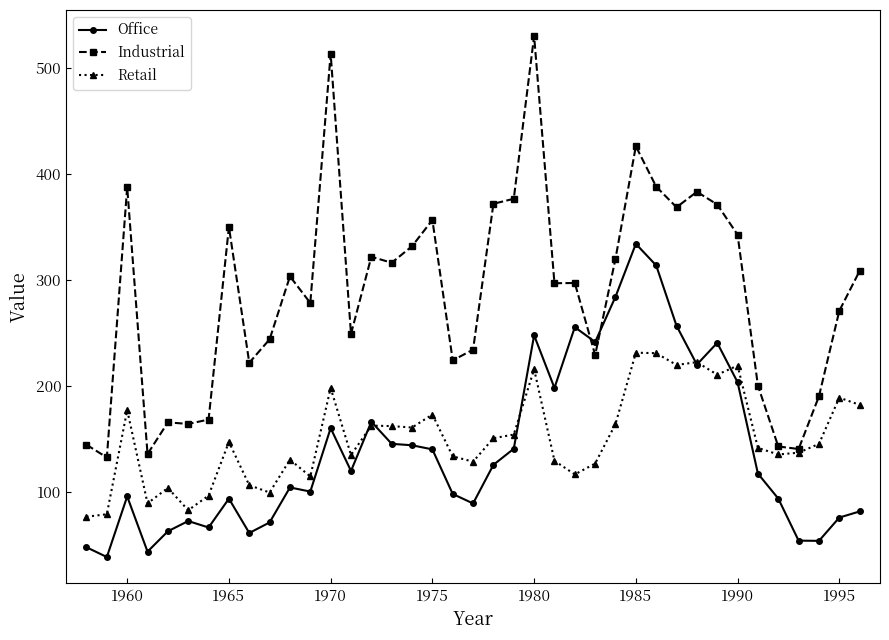

Does the chart have visible grid lines?

No